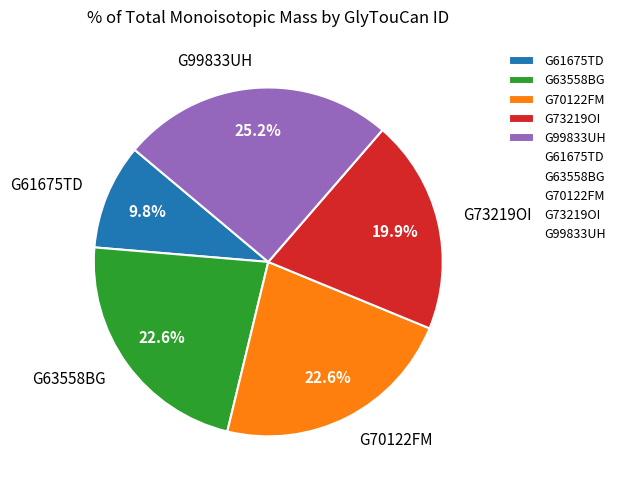

Approximately how many times larger is the value at G99833UH compared to G61675TD?

2.6